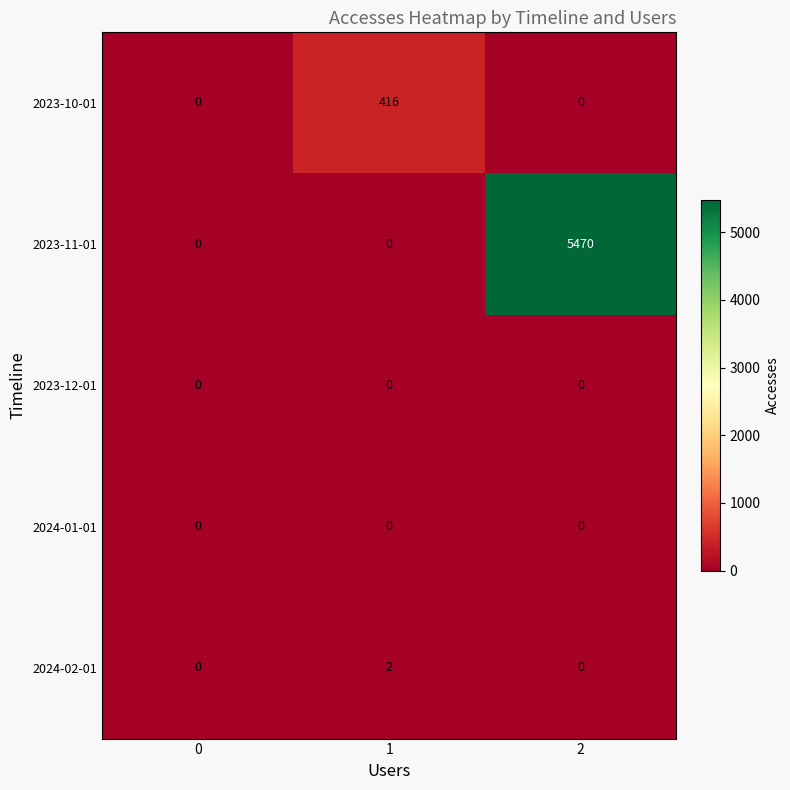

The 2024-02-01 series shows 2 at 1. True or false?

True